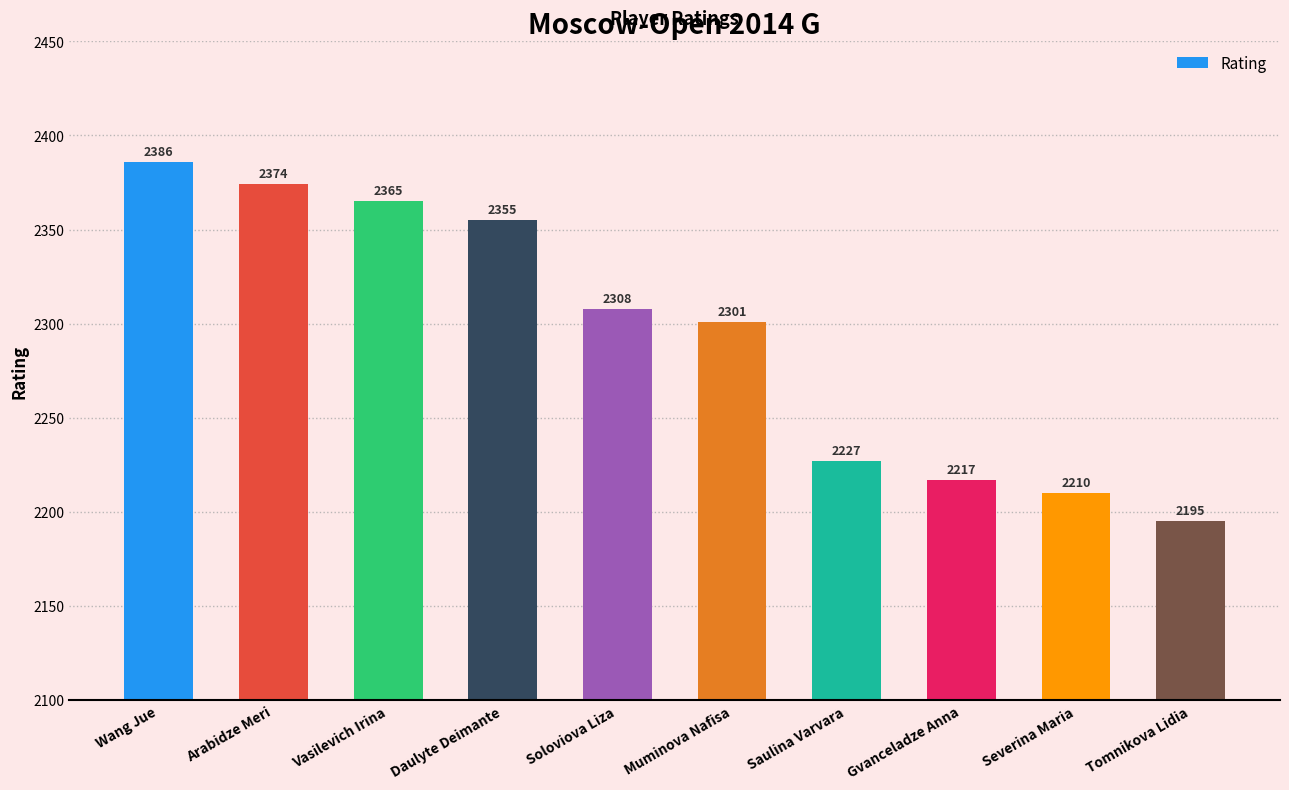

List the labels in order of value, largest first.

Wang Jue, Arabidze Meri, Vasilevich Irina, Daulyte Deimante, Soloviova Liza, Muminova Nafisa, Saulina Varvara, Gvanceladze Anna, Severina Maria, Tomnikova Lidia